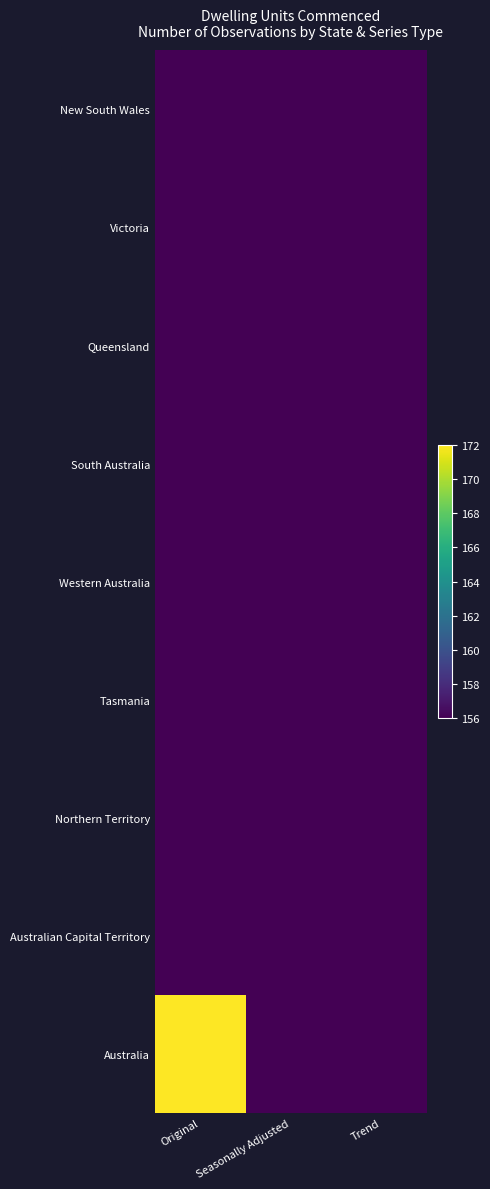

Rank the series by their maximum value, from lowest to highest.

New South Wales, Victoria, Queensland, South Australia, Western Australia, Tasmania, Northern Territory, Australian Capital Territory, Australia